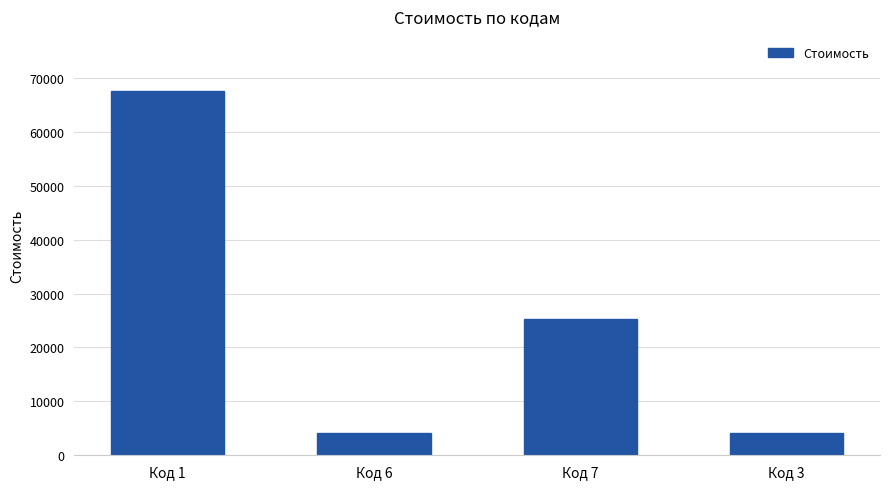

Is it true that the value at Код 7 is 25272?

True